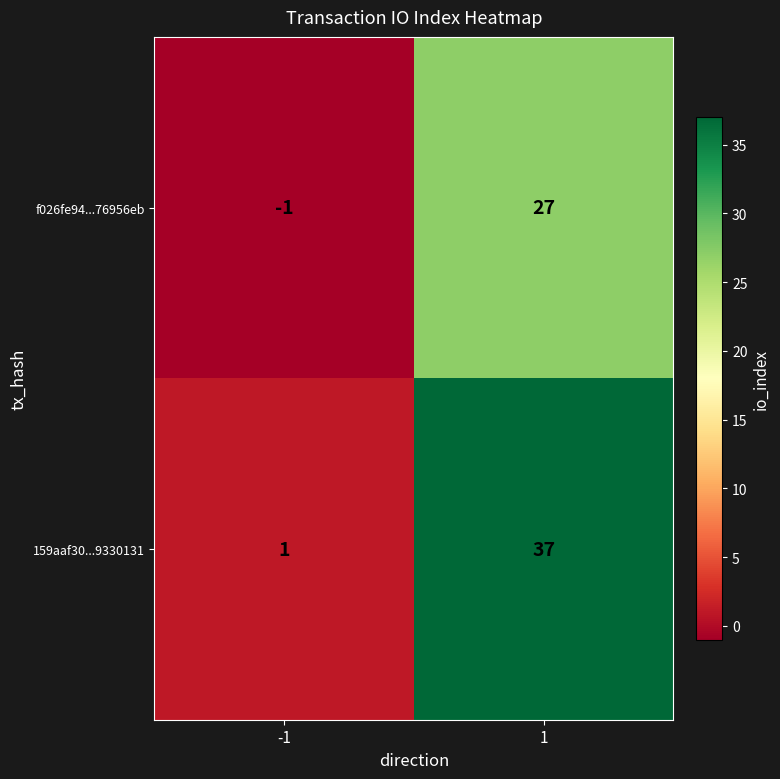

Which series has the widest spread of values?

159aaf30...9330131